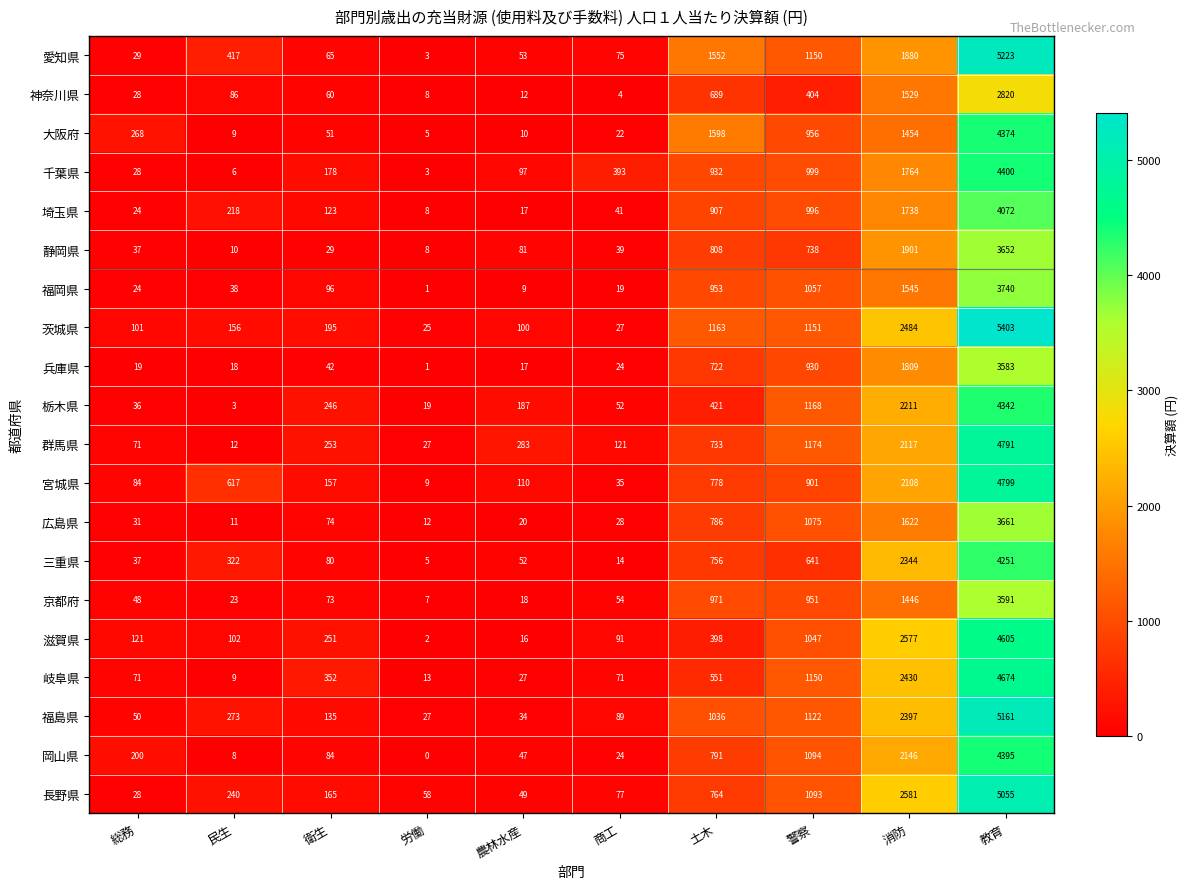

What is the sum of the 群馬県 values at 農林水産 and 労働?

310